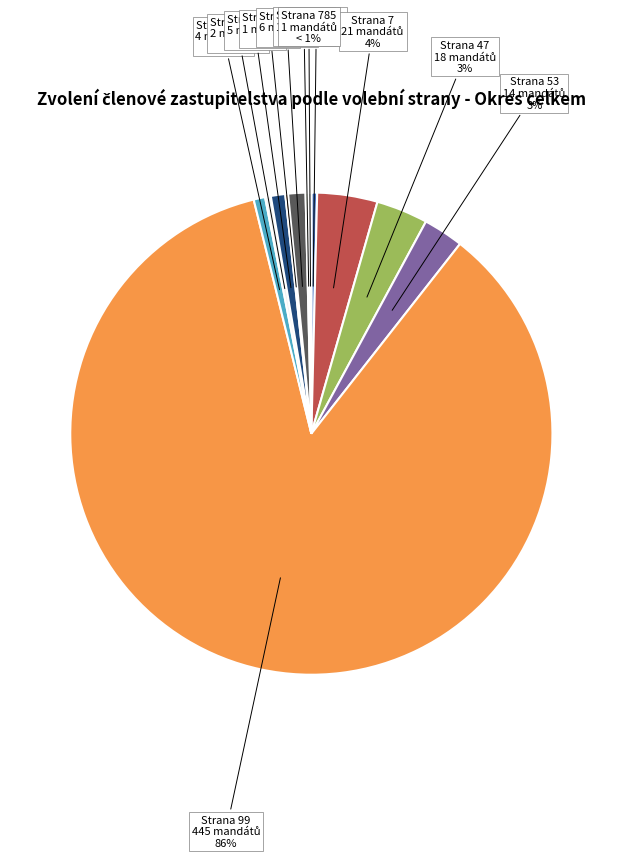

True or false: 53 accounts for 3% of the total.

True